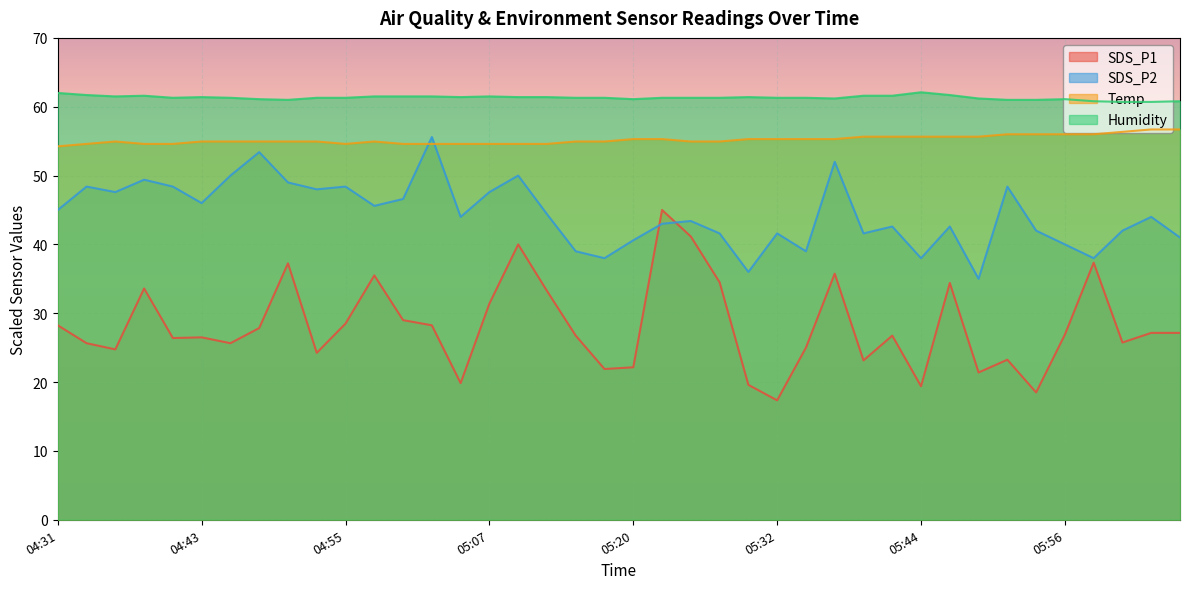

Which series changed the most between 04:36 and 05:52?

SDS_P1